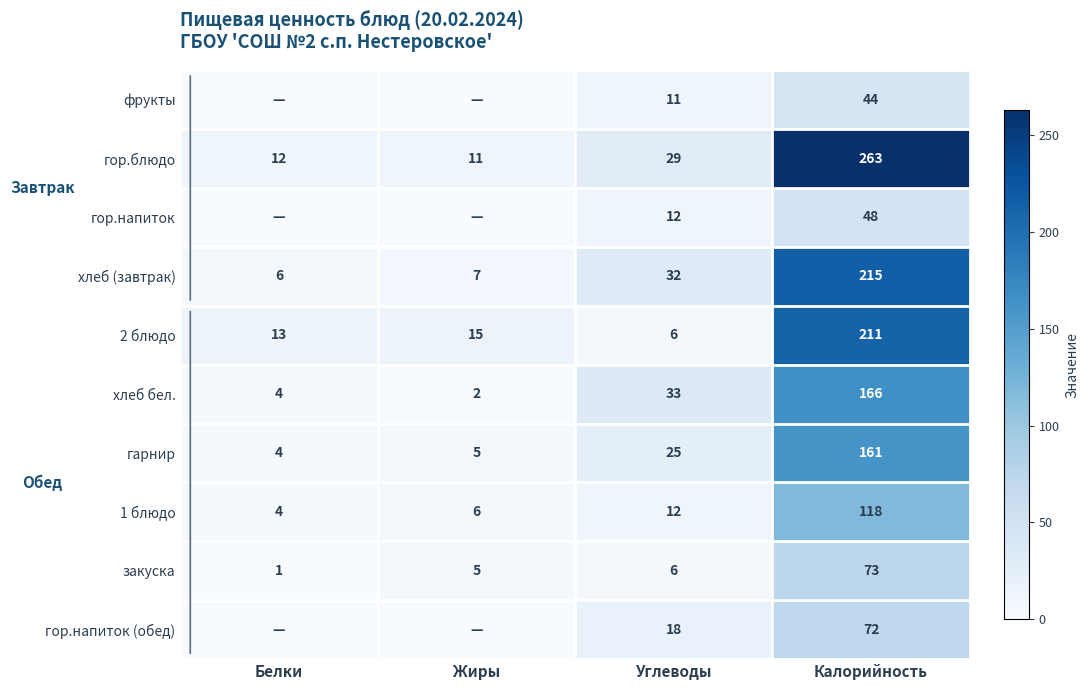

What is the difference between the highest and lowest values at Калорийность?

219